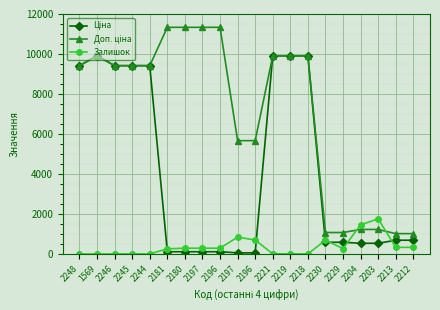

Reading left to right, transcribe all the data shown in this chart.

Ціна: 9416.9	9908.5	9416.9	9416.9	9416.9	113.3	113.3	113.3	113.3	56.7	56.7	9908.5	9908.5	9908.5	586.0	586.0	535.4	535.4	689.1	689.1
Доп. ціна: 9416.9	9908.5	9416.9	9416.9	9416.9	11334.0	11334.0	11334.0	11334.0	5667.0	5667.0	9908.5	9908.5	9908.5	1074.5	1074.5	1227.2	1227.2	1017.8	1017.8
Залишок: 0.0	0.0	0.0	7.0	1.0	260.0	290.0	289.0	290.0	845.0	698.0	8.0	7.0	3.0	690.0	272.0	1460.0	1756.0	330.0	333.0